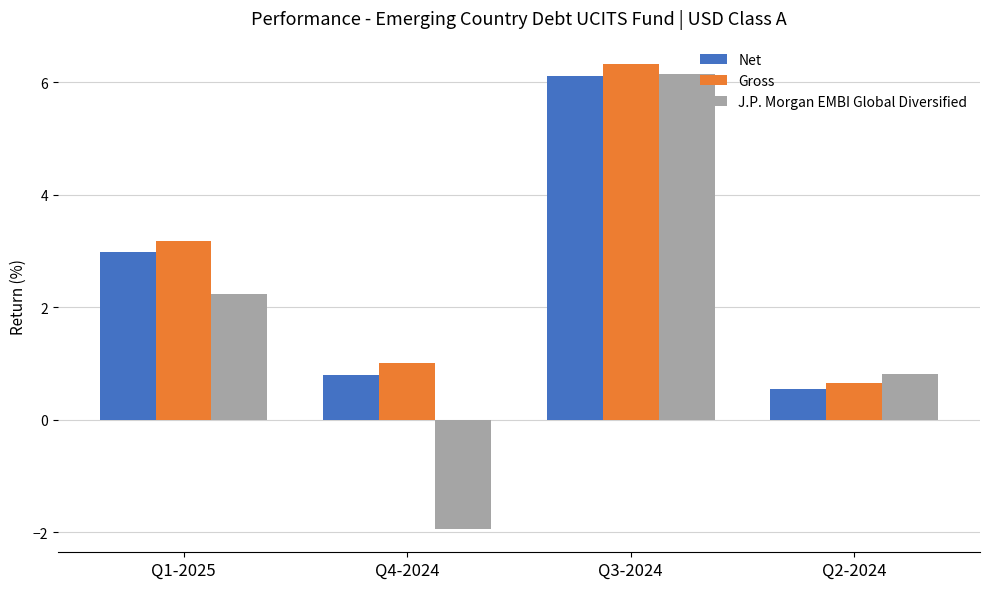

Where is Net nearest to the value 3?

Q1-2025